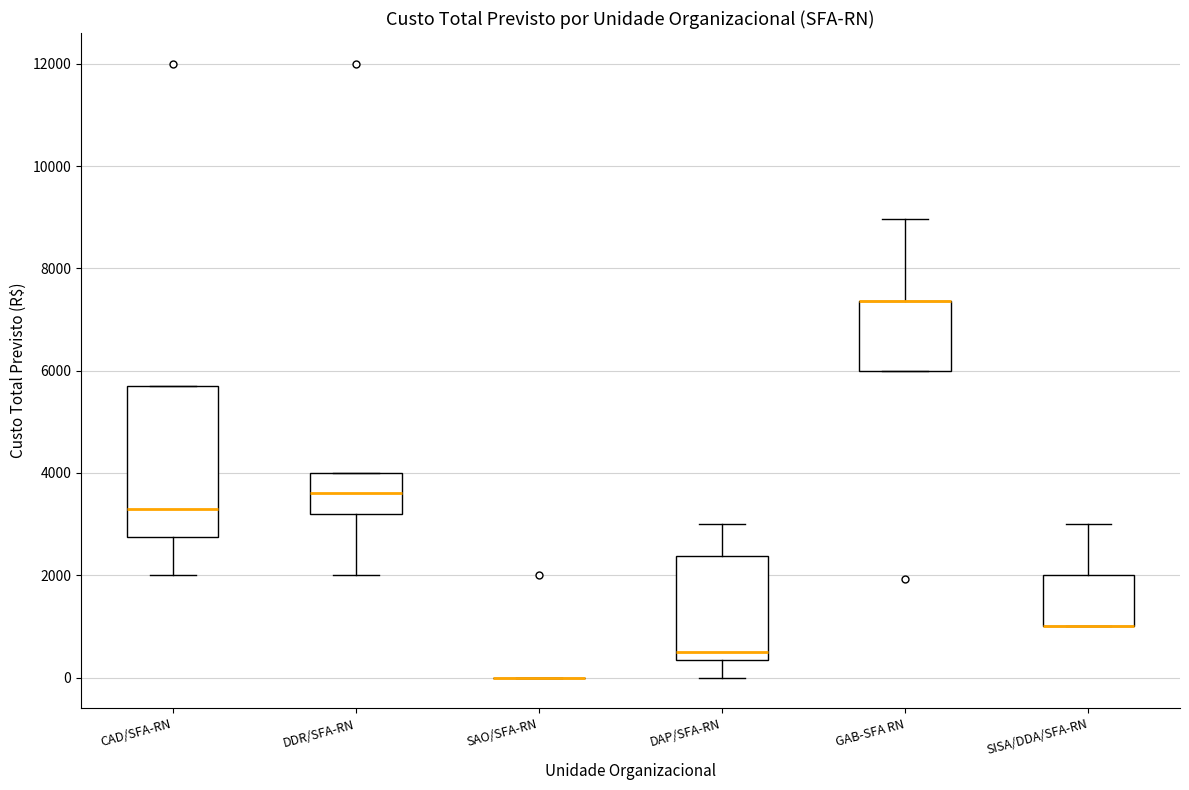

Reading left to right, read every box against the y-axis: the position of its median line, the range the box covers, and the ends of its whiskers. The values are not printed on the chart, so give them approximately, as read against the axis.

CAD/SFA-RN: median 3400, box 2800 to 5800, whiskers 2000 to 5800
DDR/SFA-RN: median 3600, box 3200 to 4000, whiskers 2000 to 4000
SAO/SFA-RN: box collapsed to a line at 0, whiskers 0 to 0
DAP/SFA-RN: median 600, box 400 to 2400, whiskers 0 to 3000
GAB-SFA RN: median 7400 (drawn on the box's upper edge), box 6000 to 7400, whiskers 6000 to 9000
SISA/DDA/SFA-RN: median 1000 (drawn on the box's lower edge), box 1000 to 2000, whiskers 1000 to 3000